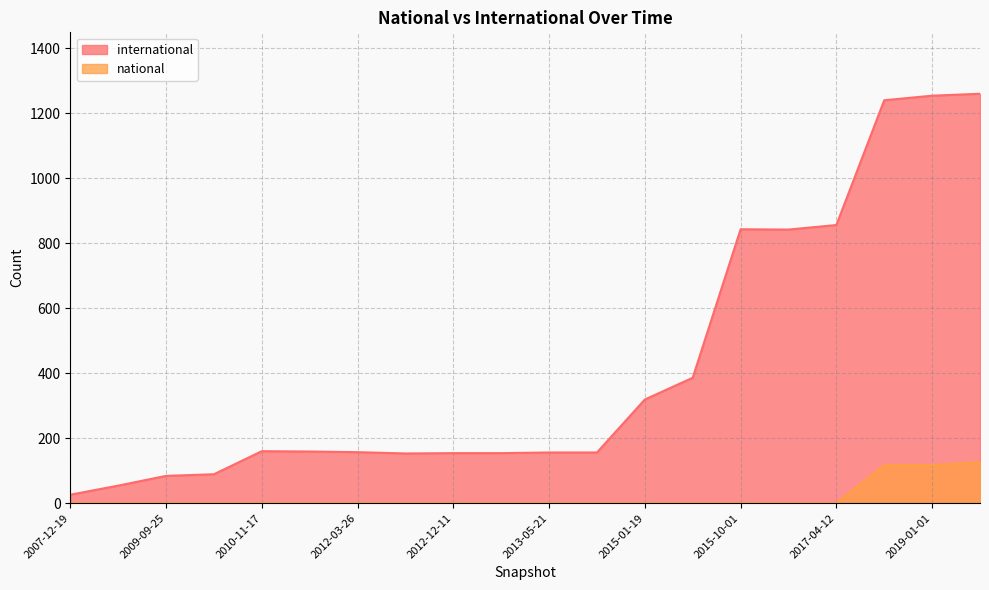

How many categories are shown in the chart?

20